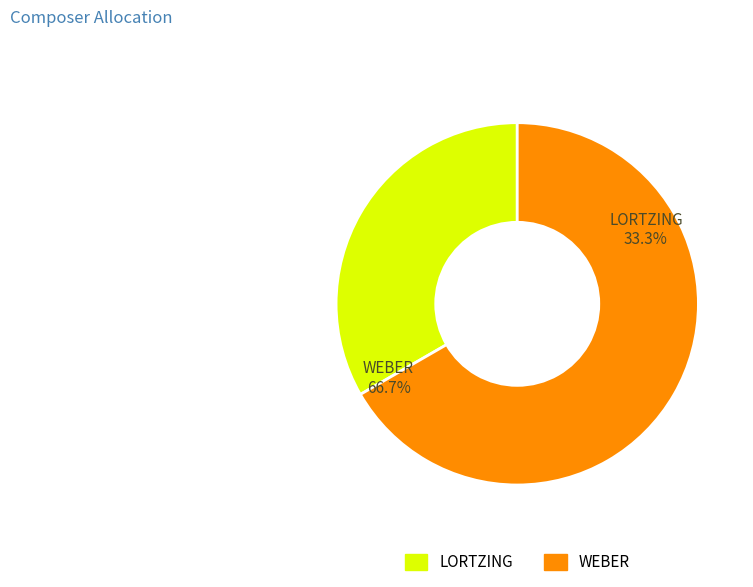

The LORTZING slice represents 33% of the pie. True or false?

True